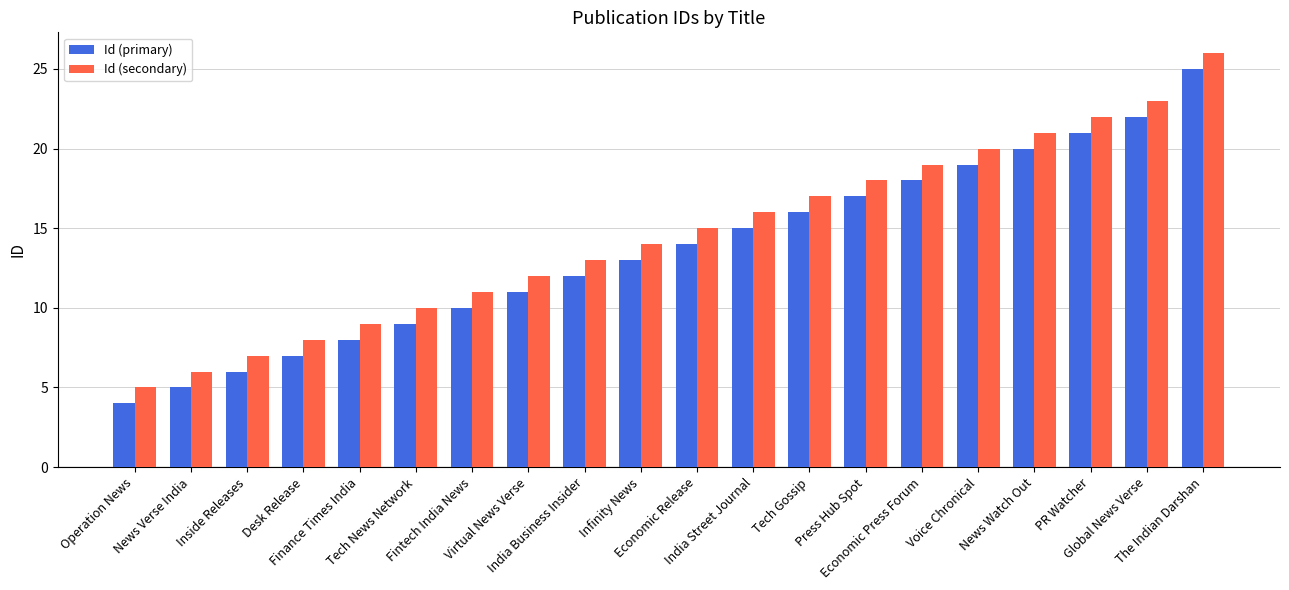

List the series in order of their overall mean, lowest first.

Id (primary), Id (secondary)